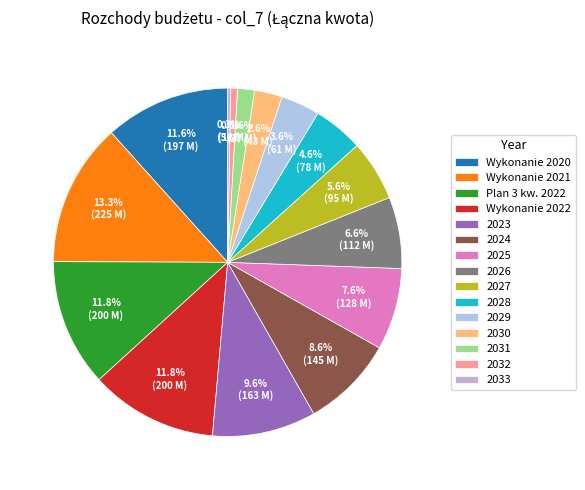

The 2028 slice represents 5% of the pie. True or false?

True